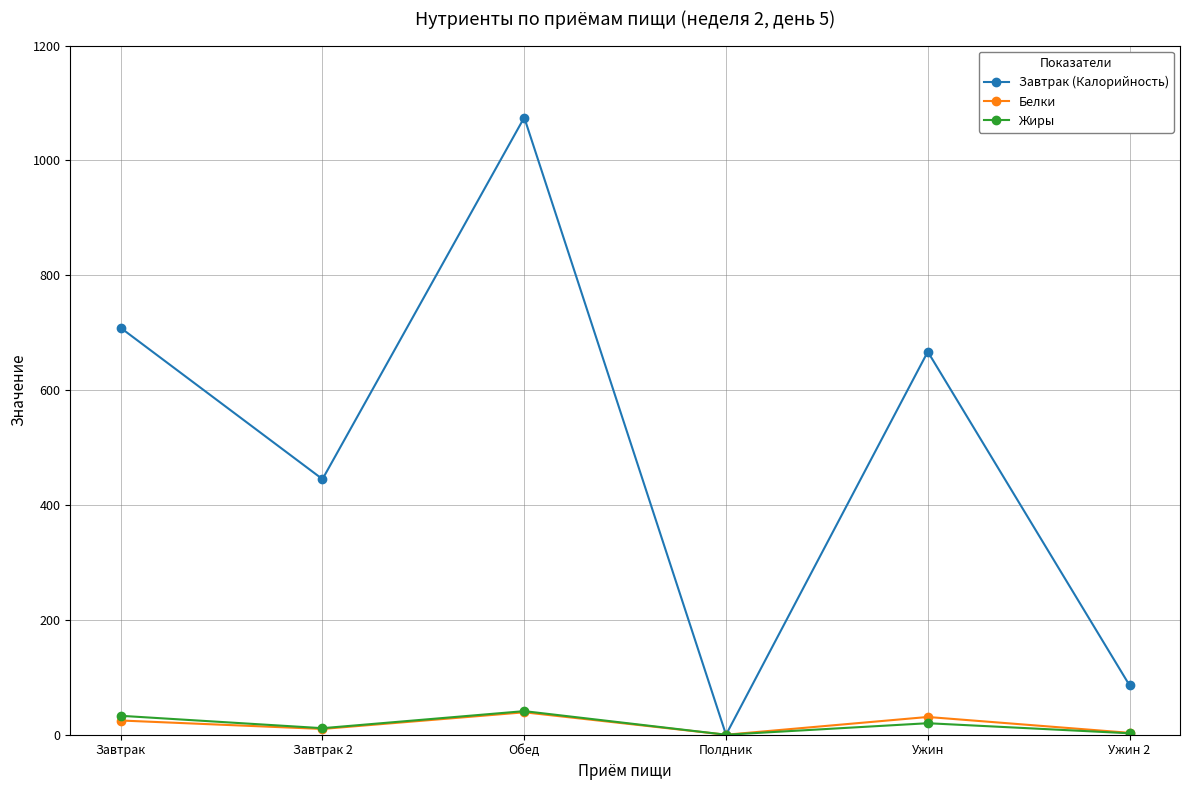

List the labels in order of Завтрак (Калорийность) value, smallest first.

Полдник, Ужин 2, Завтрак 2, Ужин, Завтрак, Обед